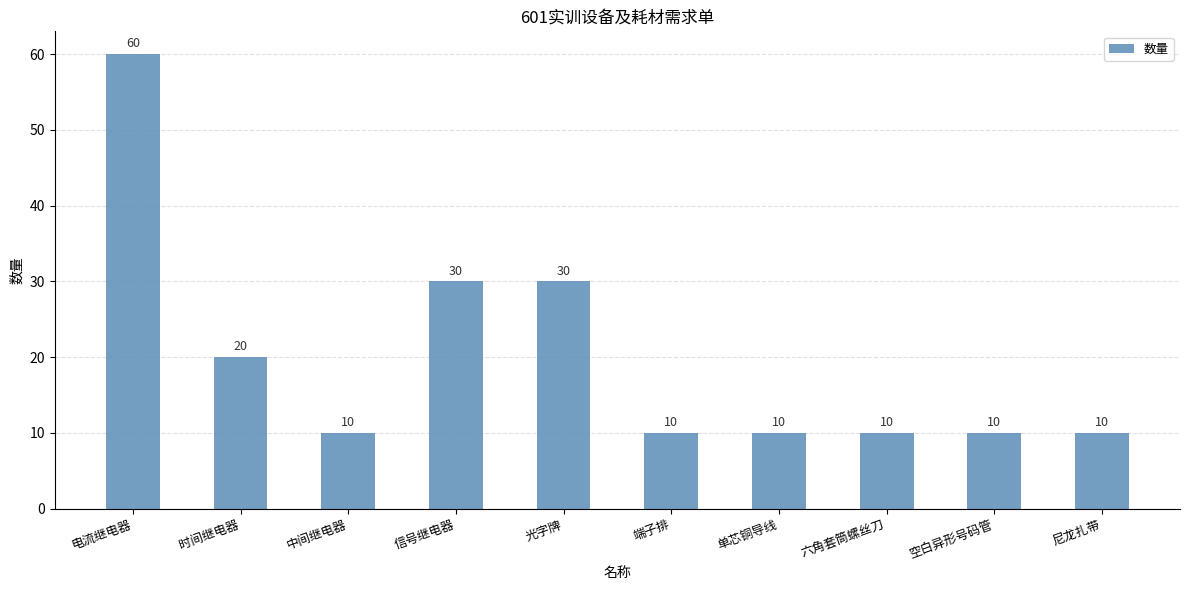

What is the label of the 2nd bar from the right?

空白异形号码管